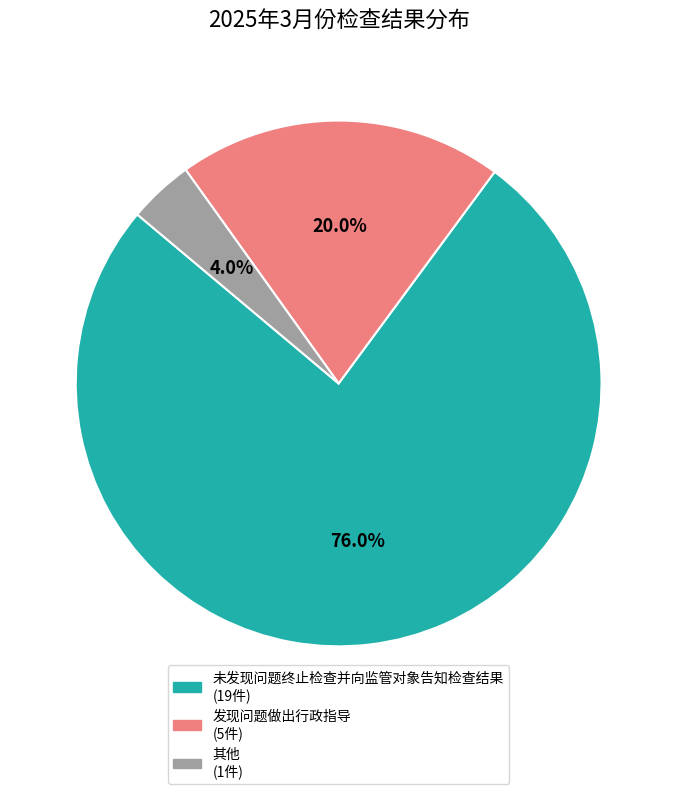

Which slice is the largest?

未发现问题终止检查并向监管对象告知检查结果